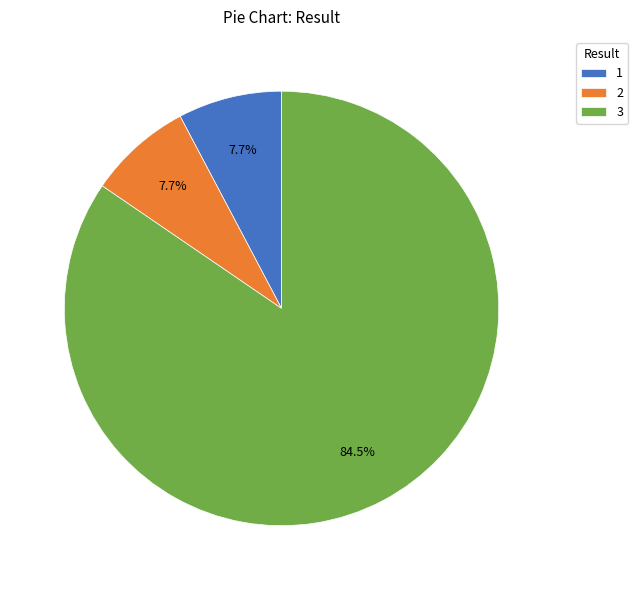

Combined, do 1 and 3 account for over 50%?

Yes